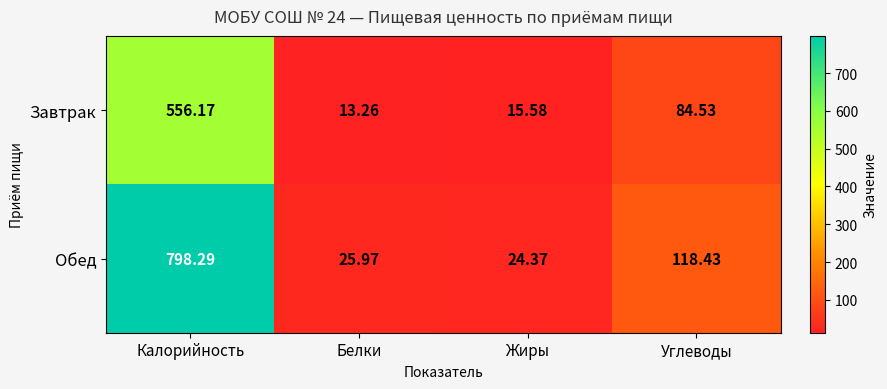

Where does the Завтрак series first go above 84?

Калорийность